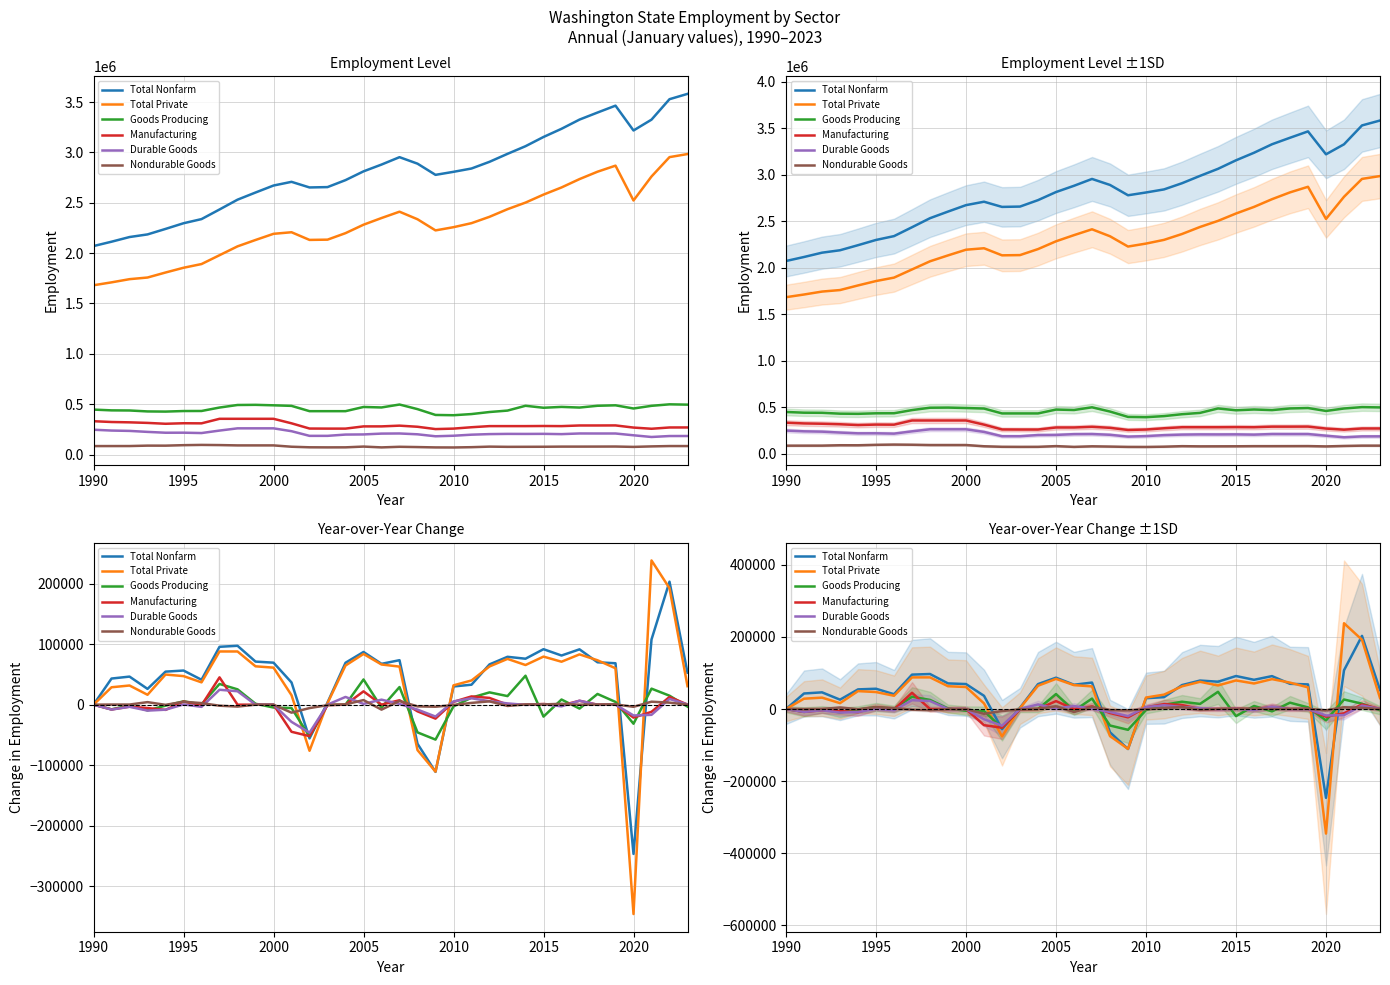

How many times do Total Nonfarm and Total Private cross each other?

6